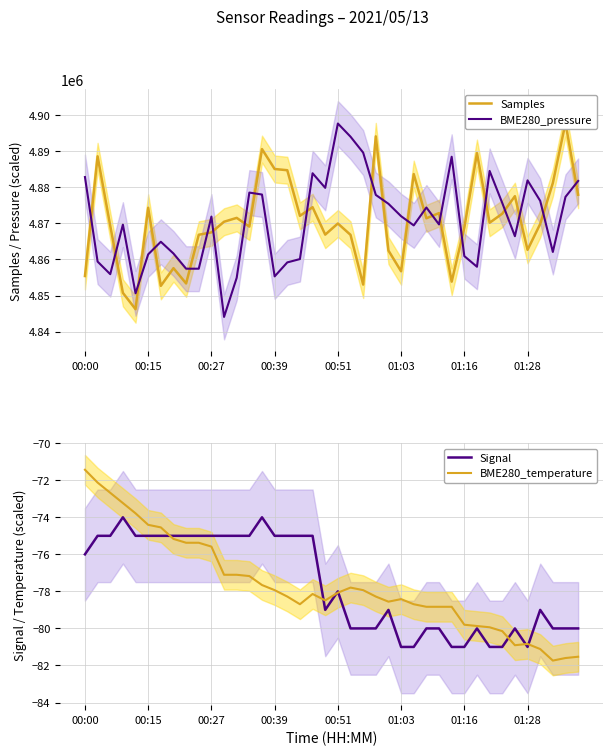

Reading right to left, transcribe all the data shown in this chart.

Samples: 4877947.0	4897850.0	4881207.0	4869841.0	4862657.0	4877543.0	4872693.0	4870171.0	4889484.0	4868795.0	4853842.0	4872848.0	4871411.0	4883665.0	4856717.0	4862468.0	4894128.0	4853036.0	4866821.0	4869969.0	4866882.0	4874487.0	4872091.0	4884737.0	4885078.0	4890598.0	4869111.0	4871524.0	4870457.0	4867503.0	4866847.0	4853347.0	4857583.0	4852677.0	4874331.0	4846202.0	4850734.0	4869327.0	4888596.0	4855407.0
BME280_pressure: 4881767.4	4877351.2	4862077.8	4876251.6	4881924.5	4866441.7	4875658.1	4884542.8	4857975.8	4860925.8	4888470.3	4869705.8	4874401.3	4869444.0	4871992.5	4875431.2	4877892.4	4889622.3	4894038.5	4897686.7	4879847.4	4883897.0	4860105.4	4859180.2	4855305.2	4877997.1	4878538.2	4854921.1	4844063.9	4871887.7	4857434.7	4857434.7	4861641.4	4864905.6	4861414.5	4850609.7	4869653.4	4855916.1	4859407.2	4882849.7
Signal: -80.0	-80.0	-80.0	-79.0	-81.0	-80.0	-81.0	-81.0	-80.0	-81.0	-81.0	-80.0	-80.0	-81.0	-81.0	-79.0	-80.0	-80.0	-80.0	-78.0	-79.0	-75.0	-75.0	-75.0	-75.0	-74.0	-75.0	-75.0	-75.0	-75.0	-75.0	-75.0	-75.0	-75.0	-75.0	-75.0	-74.0	-75.0	-75.0	-76.0
BME280_temperature: -81.5	-81.6	-81.7	-81.1	-80.8	-80.9	-80.1	-79.9	-79.9	-79.8	-78.8	-78.8	-78.8	-78.7	-78.4	-78.6	-78.3	-77.9	-77.8	-78.1	-78.5	-78.1	-78.7	-78.3	-77.9	-77.7	-77.2	-77.1	-77.1	-75.6	-75.4	-75.4	-75.2	-74.5	-74.4	-73.8	-73.2	-72.7	-72.1	-71.4